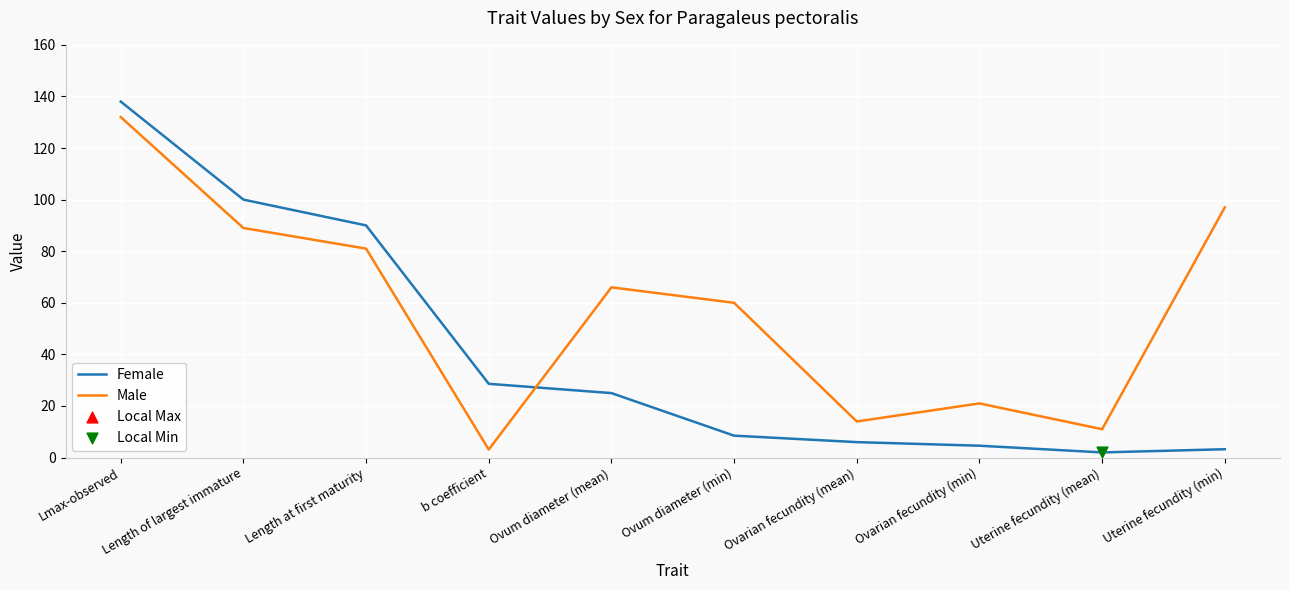

Which series has the largest total across all categories?

Male